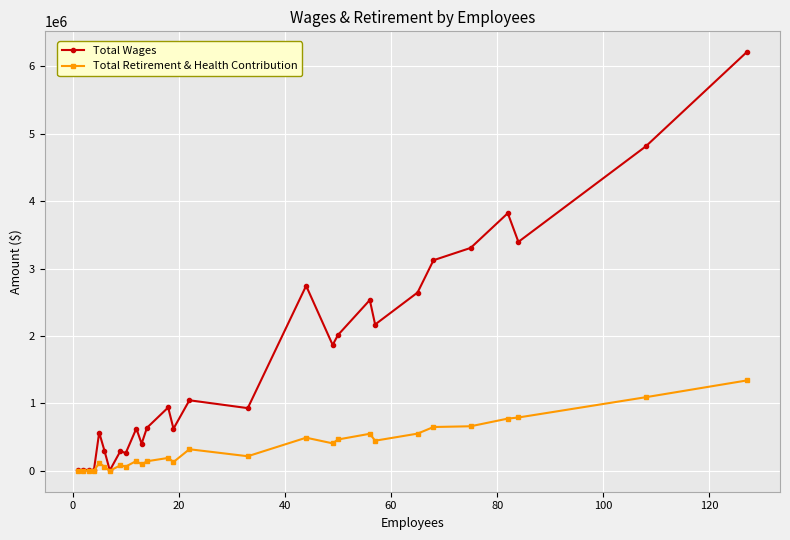

How many lines are shown in the chart?

2